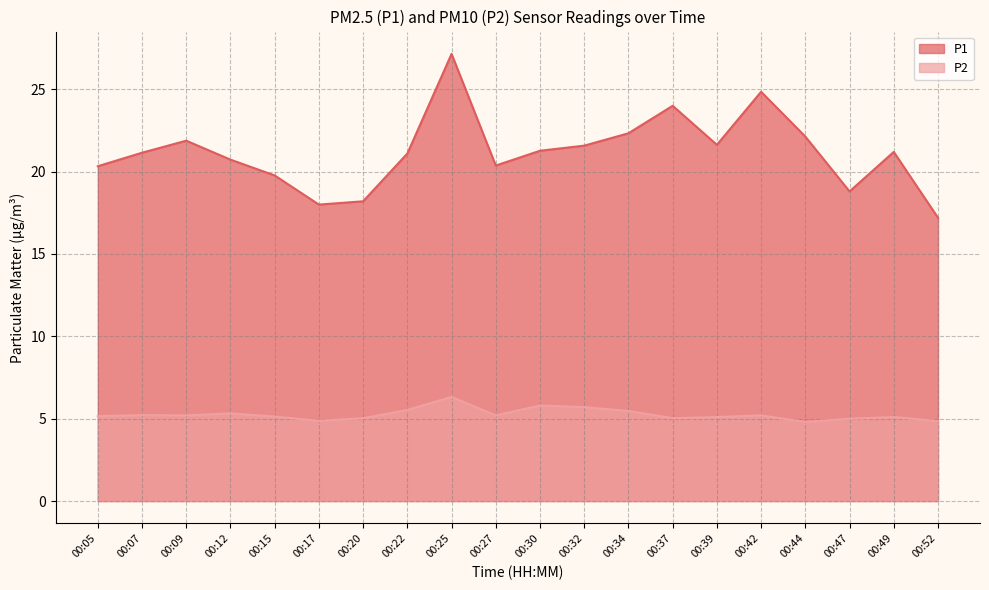

True or false: P1 and P2 cross at least once.

False